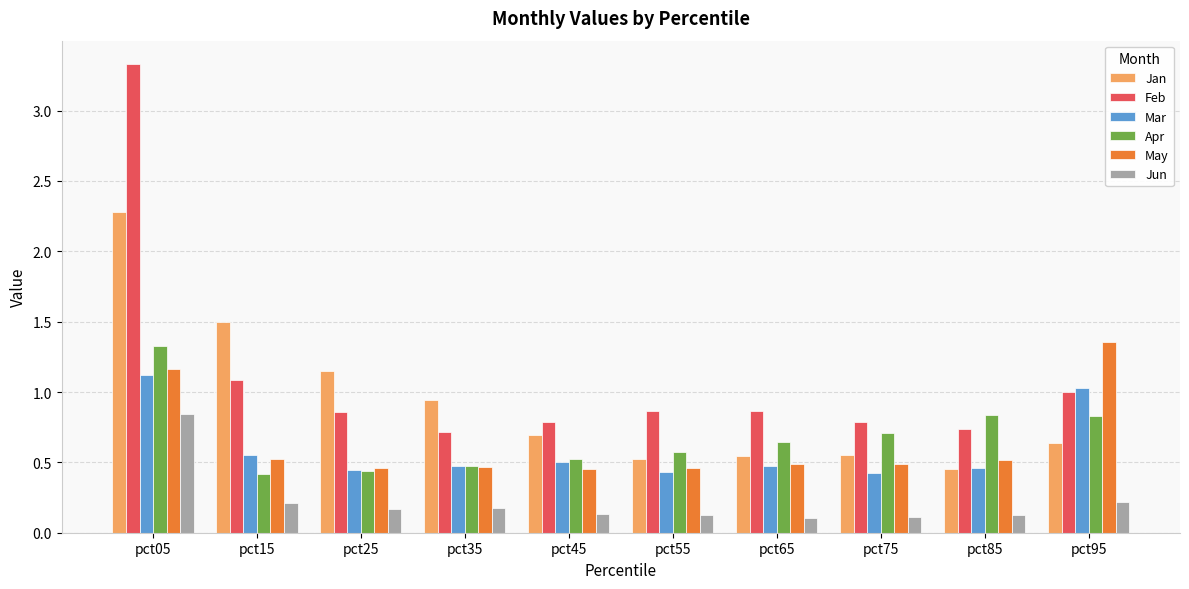

True or false: May has a value of 0.2 at pct35.

False